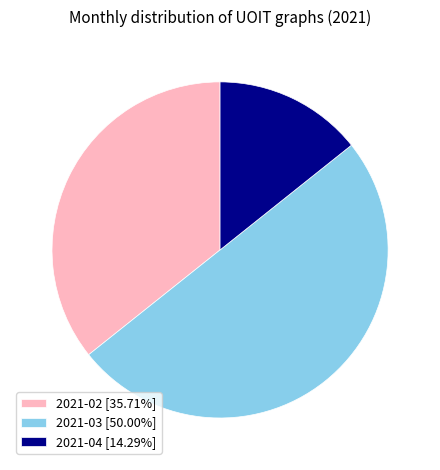

Approximately how many times larger is the value at 2021-03 [50.00%] compared to 2021-04 [14.29%]?

3.5